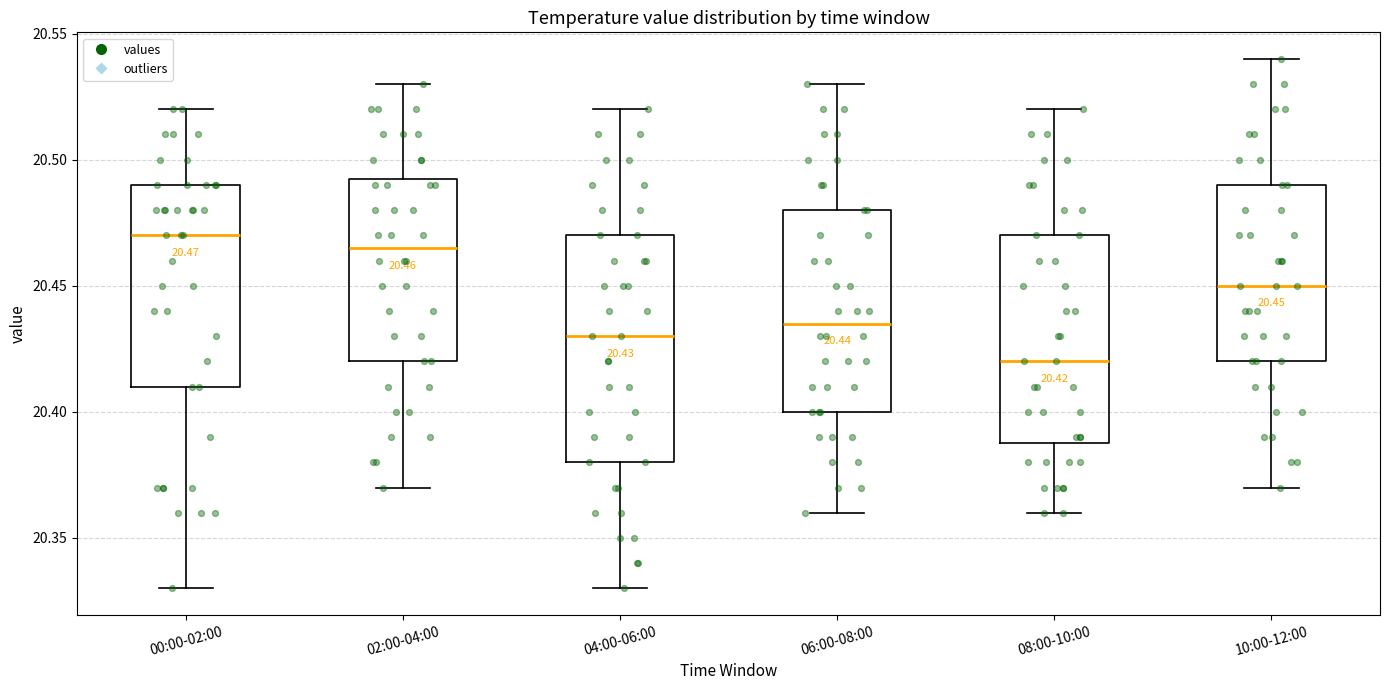

Comparing the boxes themselves (not the whiskers), which one is the tallest?

04:00-06:00